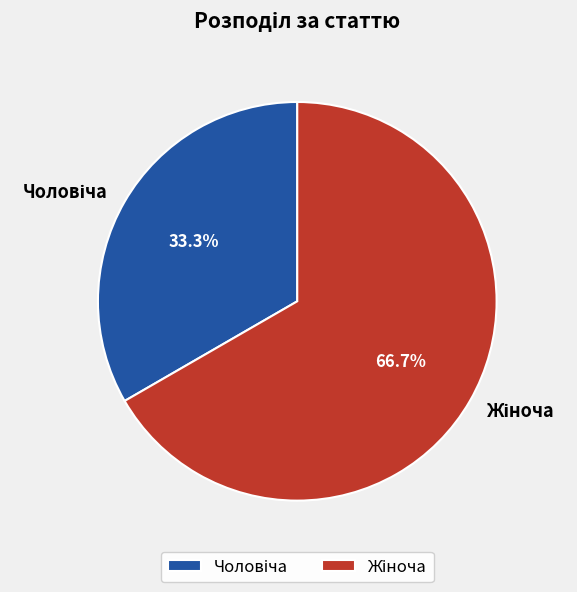

Which slice is the largest?

Жіноча